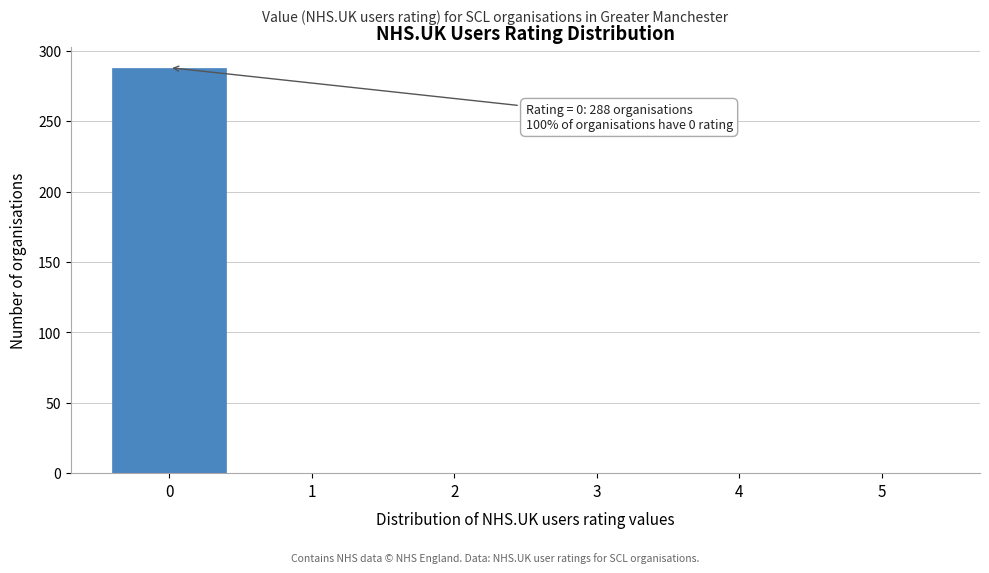

Over which range of the x-axis is the bar tallest?

-0.5 to 0.5